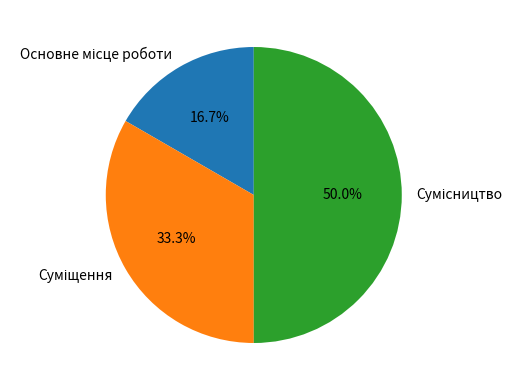

Does any single category account for the majority?

No